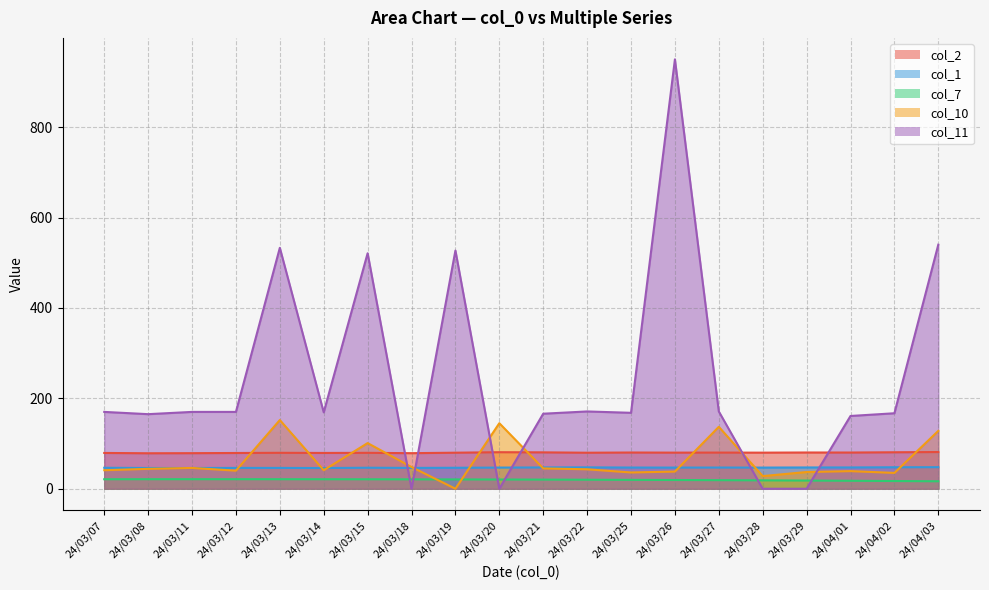

Between 24/03/07 and 24/03/22, which series saw the biggest shift?

col_10